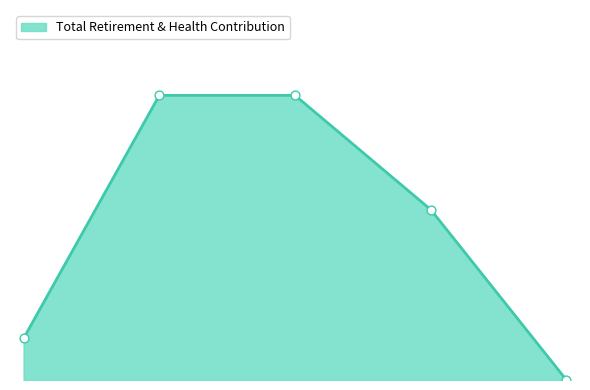

Does the chart have visible grid lines?

No